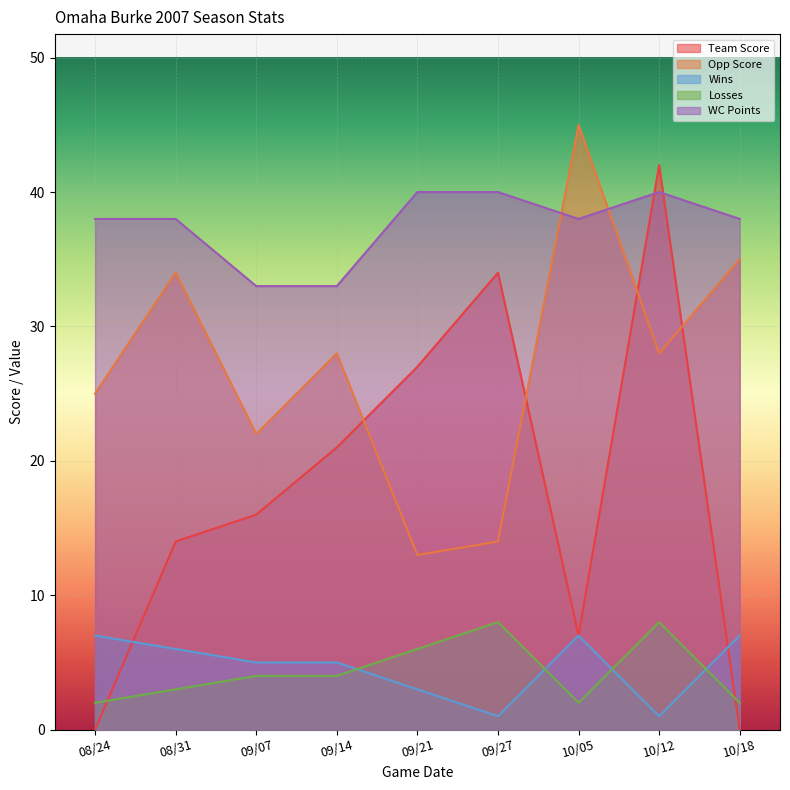

How many interior local valleys does the Team Score series have?

1